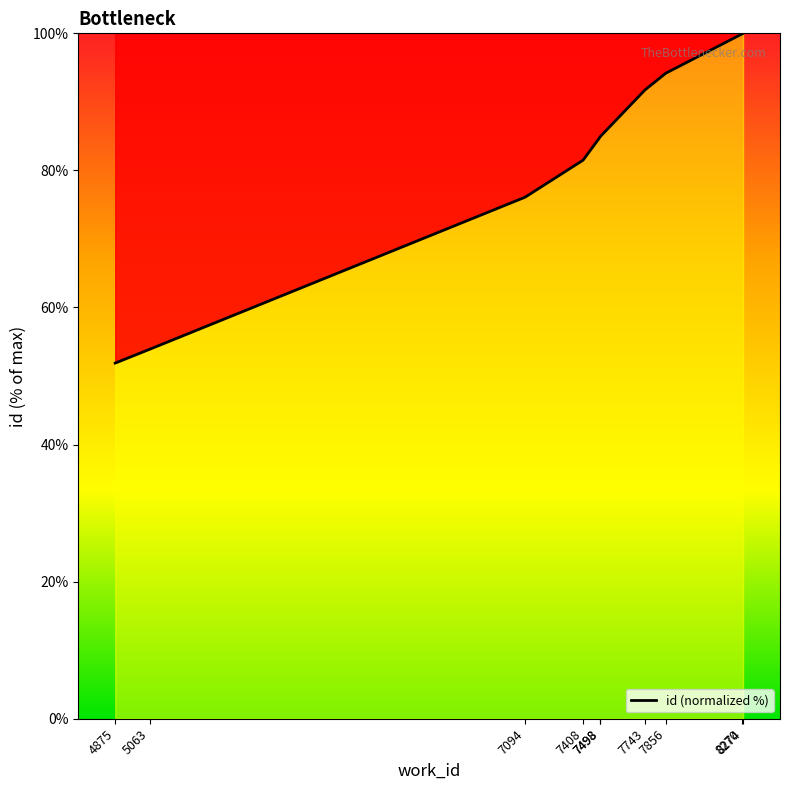

The chart shows a value of 48.3 at 7498. True or false?

False